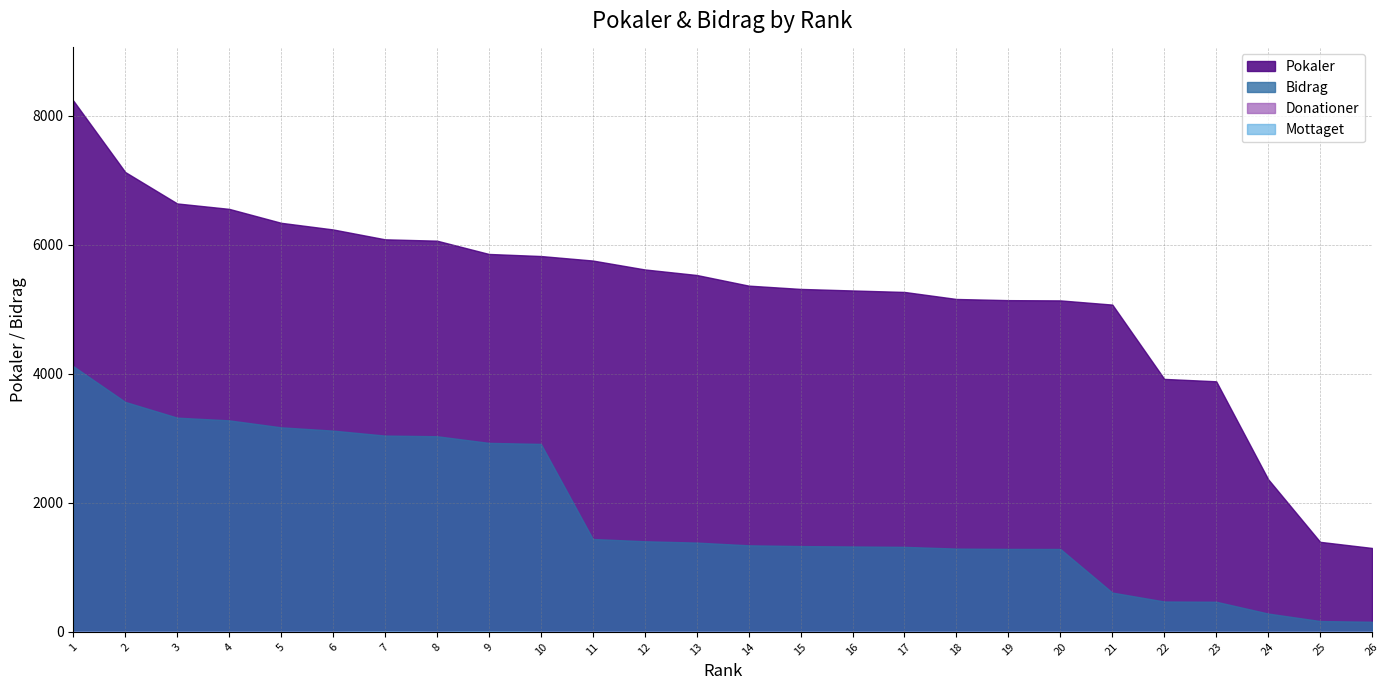

What are all the series names shown in the legend?

Pokaler, Bidrag, Donationer, Mottaget